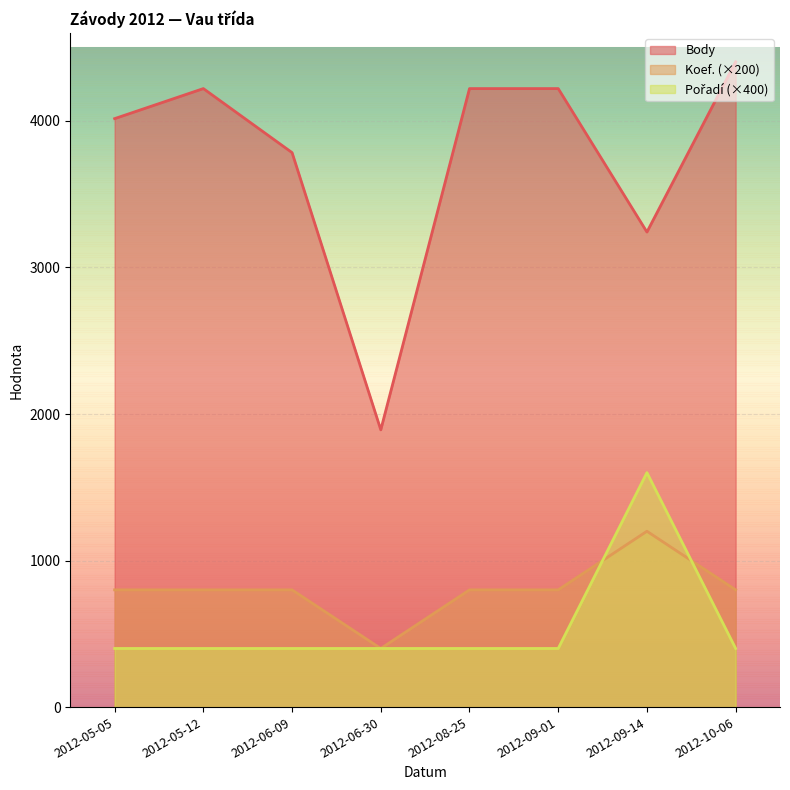

What is the lowest value of the Koef. series?

400